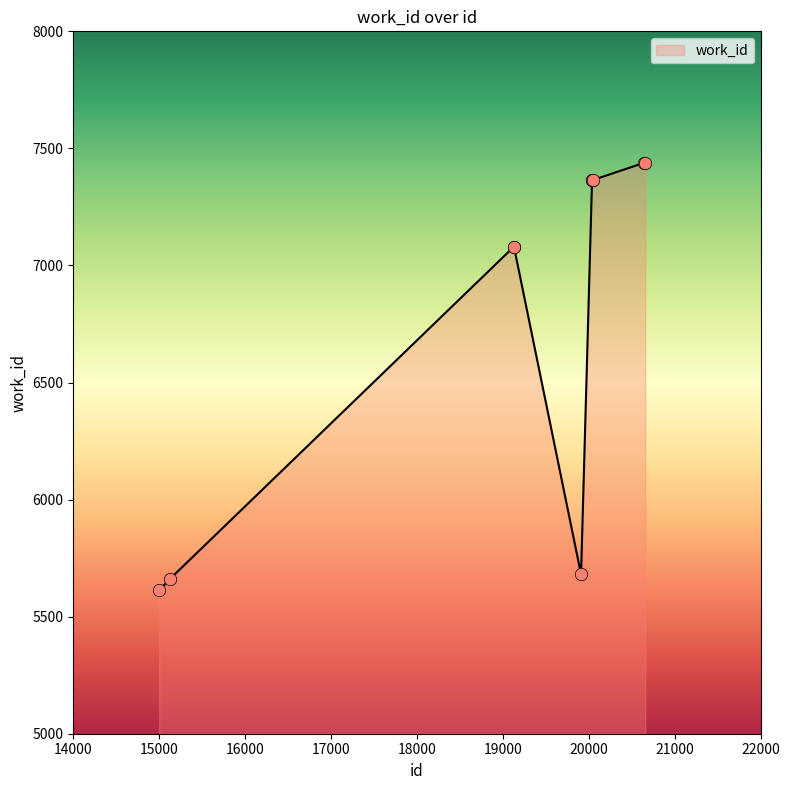

What is the maximum value shown in the chart?

7439